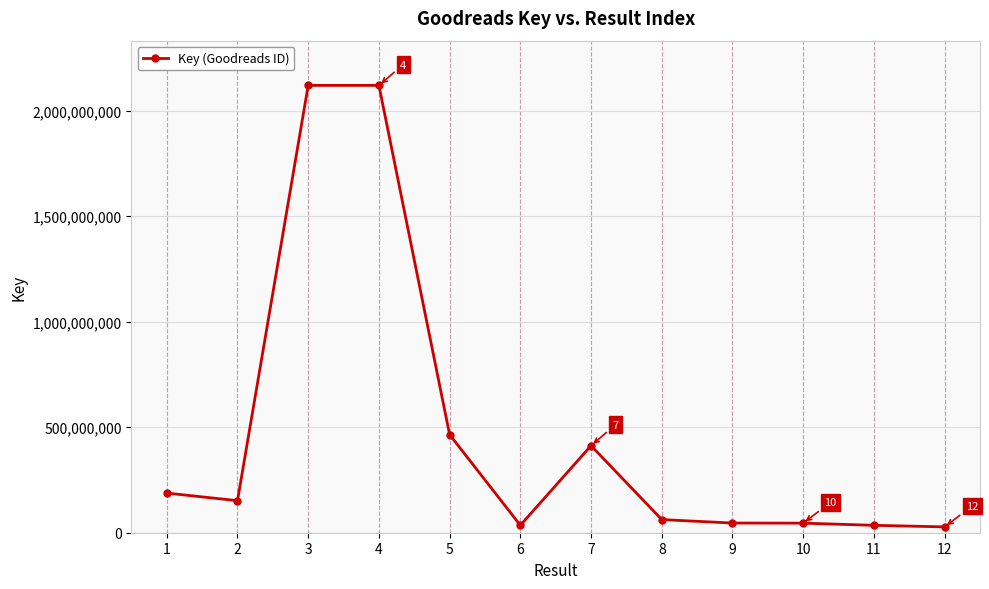

What is the greatest value displayed?

2119611897